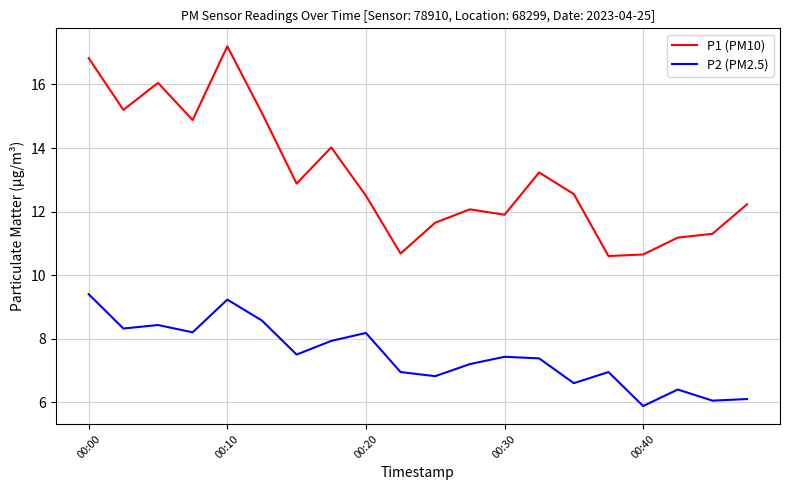

True or false: P1 (PM10) and P2 (PM2.5) cross at least once.

False